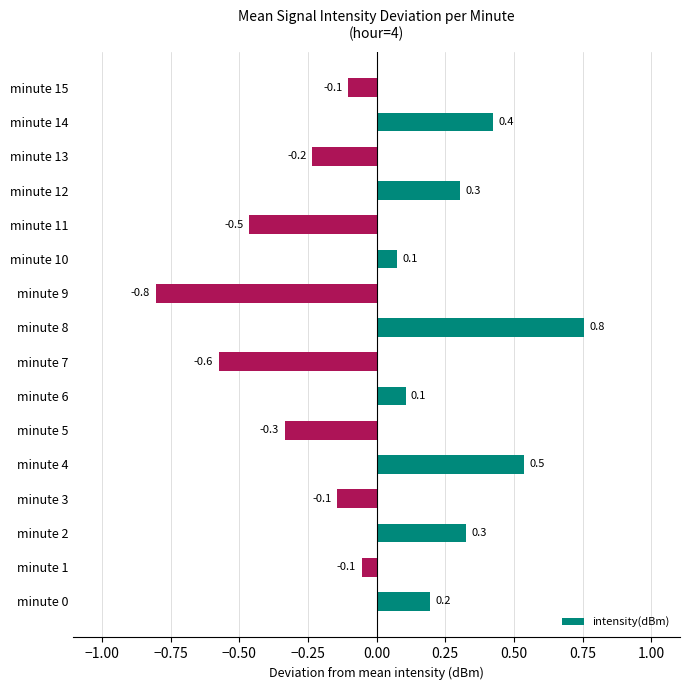

At which category does the chart reach its peak across all series?

minute 8